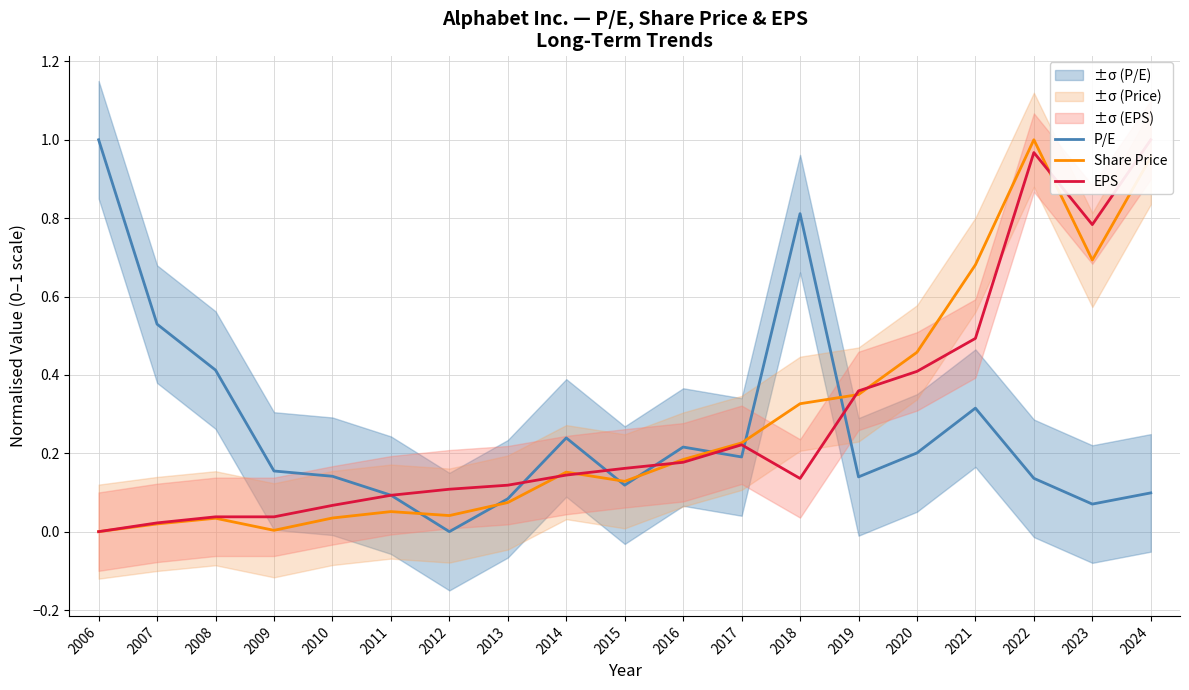

What is the value of the EPS point at the 8th from the left?

0.1